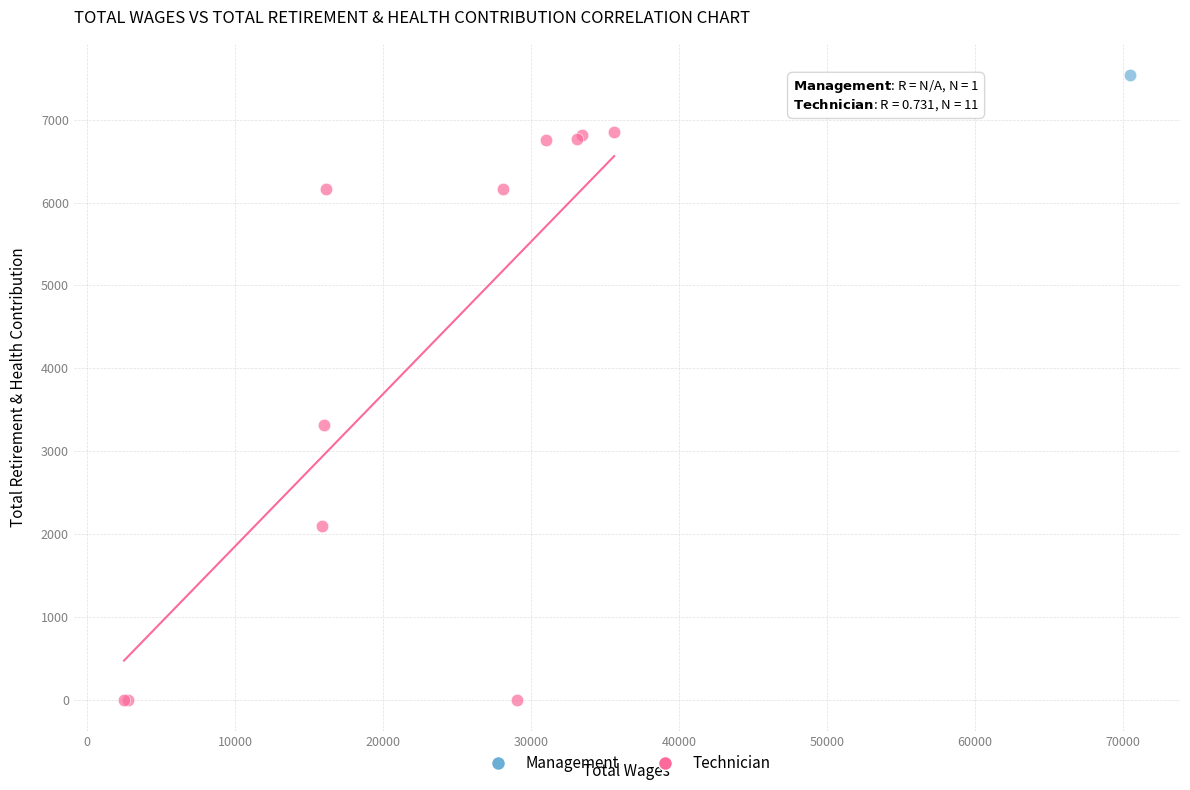

What are all the series names shown in the legend?

Management, Technician